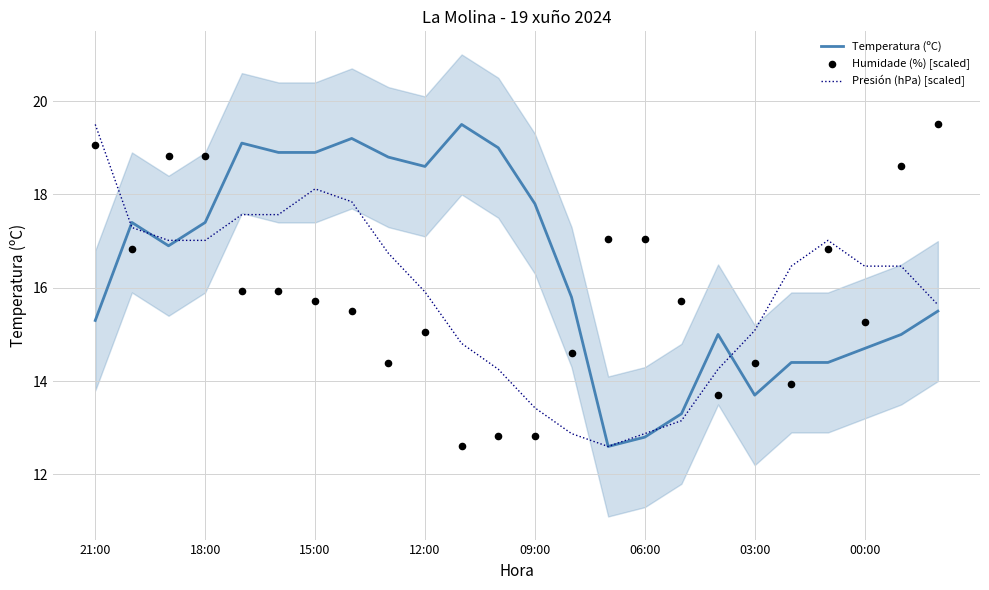

What is the highest value of the Presión (hPa) [scaled] series?

19.5